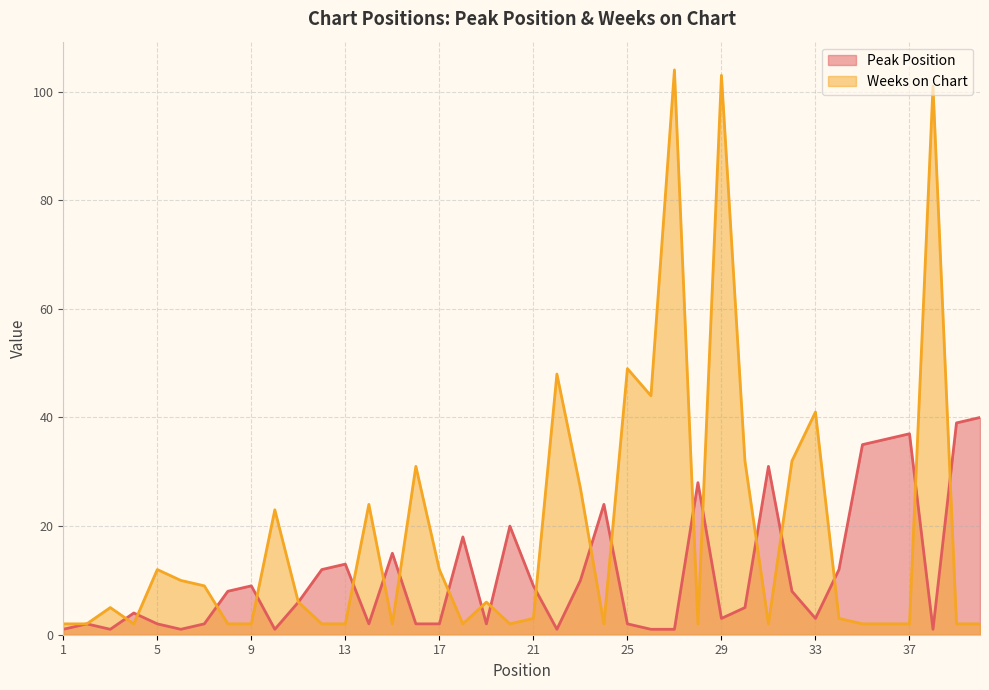

Which series changed the most between 14 and 20?

Weeks on Chart